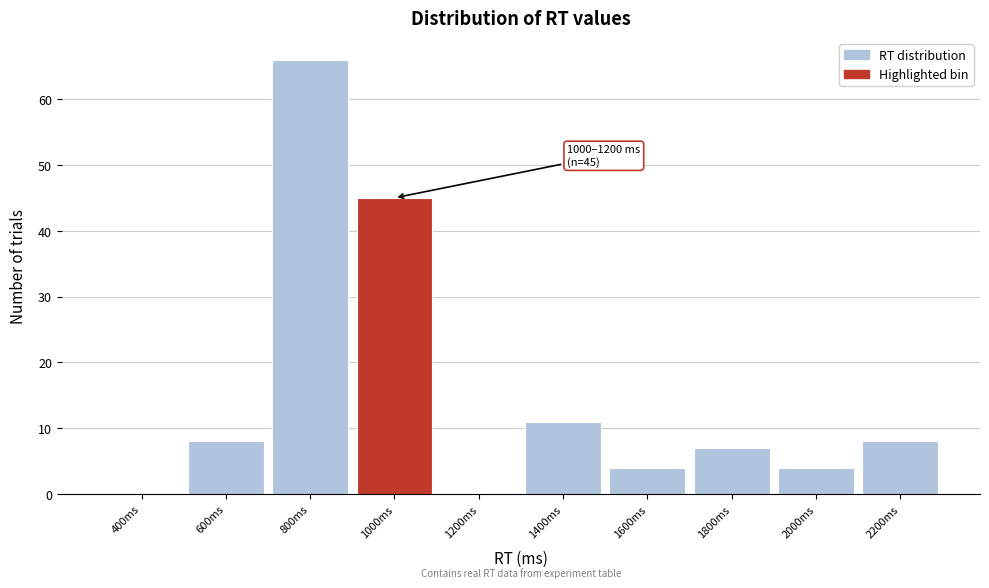

Reading left to right, list all the values displayed in this chart.

400ms=0	600ms=8	800ms=66	1000ms=45	1200ms=0	1400ms=11	1600ms=4	1800ms=7	2000ms=4	2200ms=8